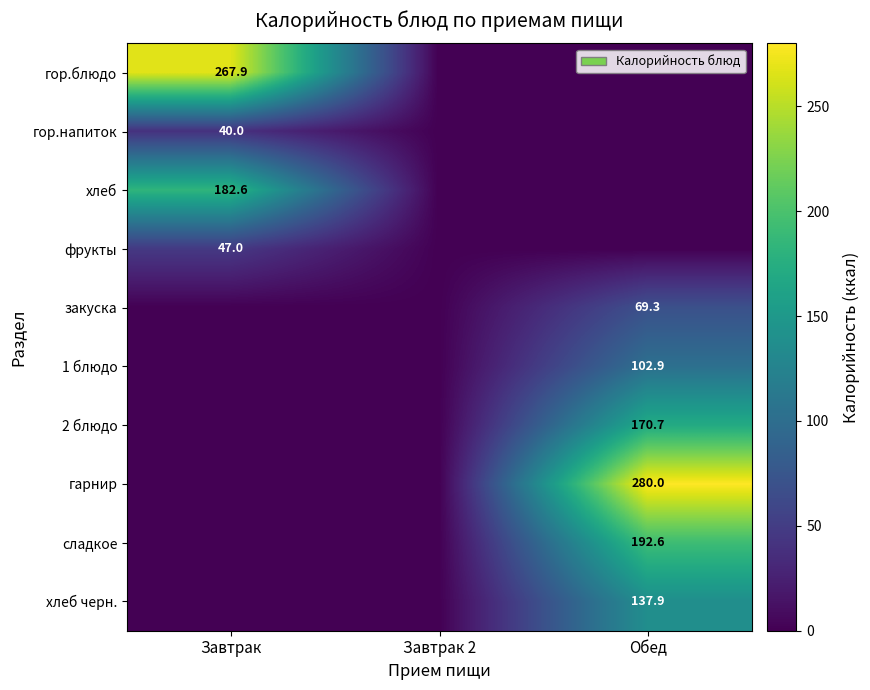

True or false: фрукты has a value of 62.4 at Завтрак.

False